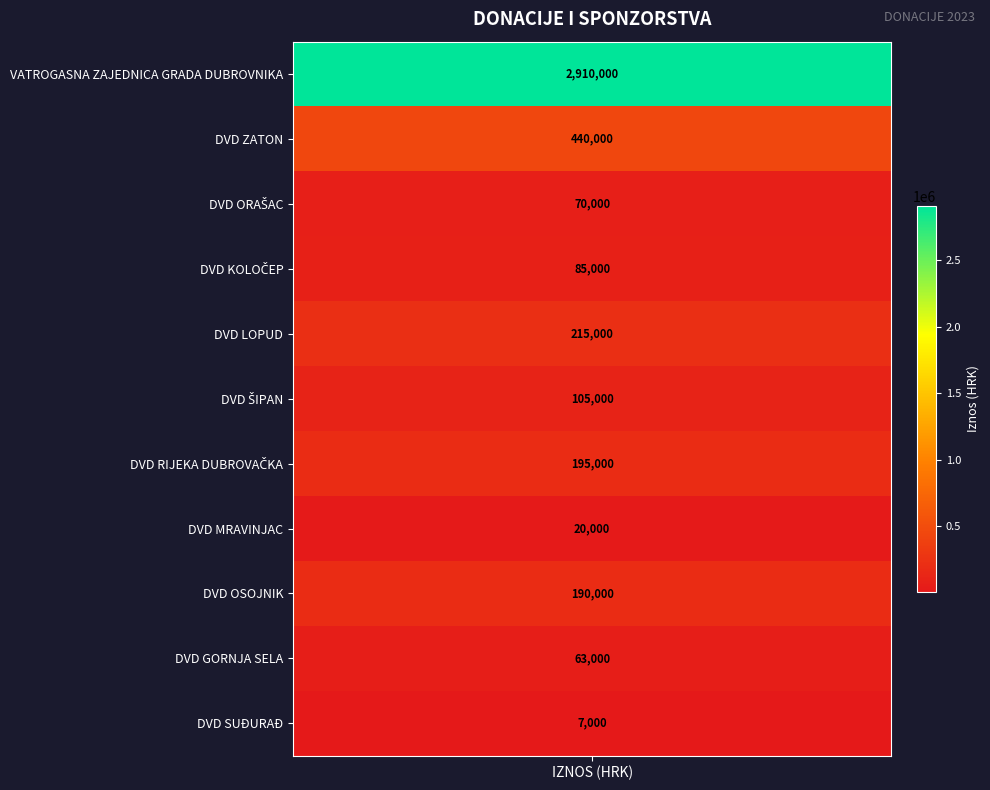

What is the greatest value displayed?

2910000